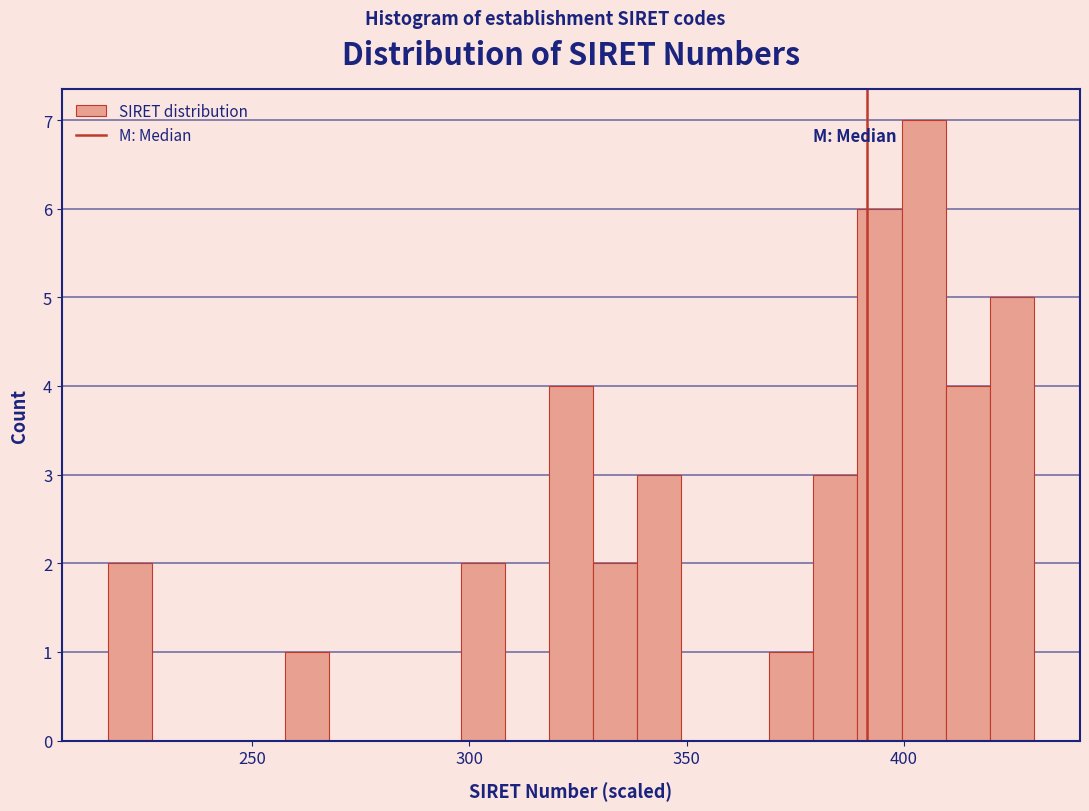

Around what value on the x-axis is the tallest bar? Give the approximate position of its centre, as read against the axis.

405